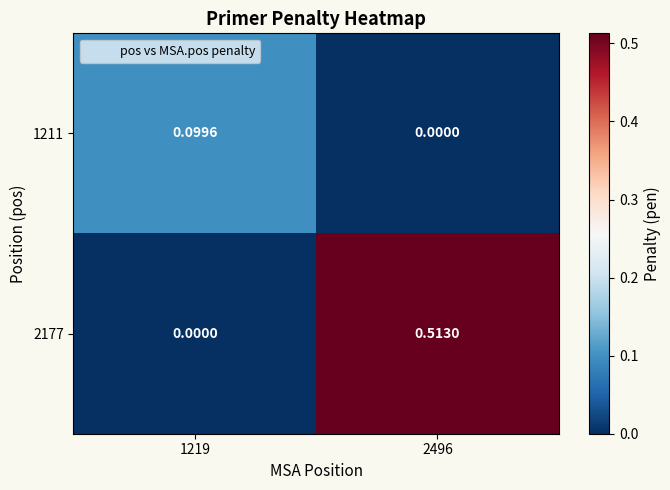

Is the value of 2177 at 2496 greater than the value of 1211 at 1219?

Yes